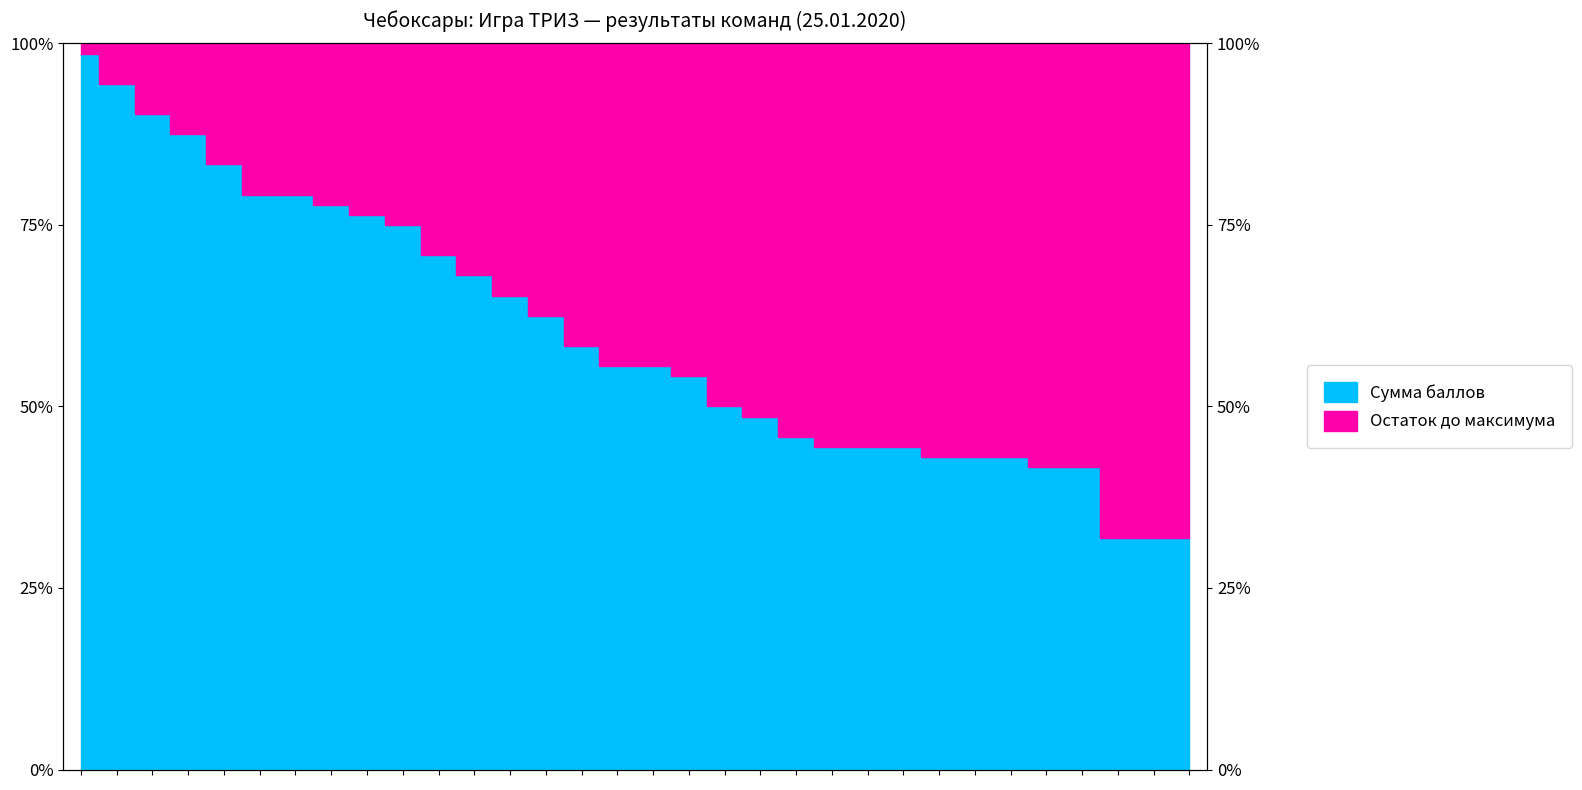

What is the sum of all values?

1918.1